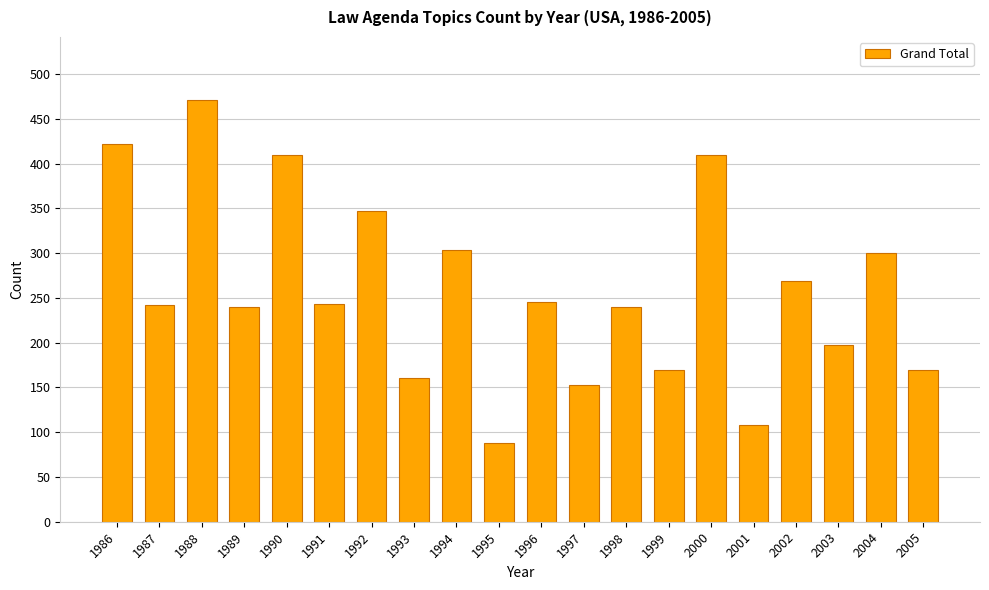

Which has a higher value, 1998 or 1994?

1994